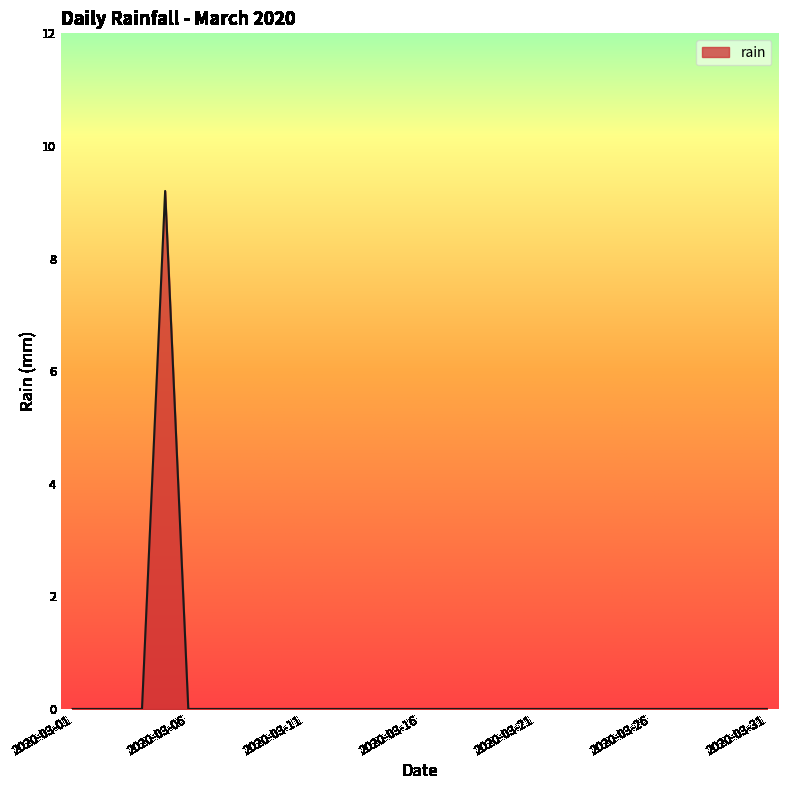

Count the values in the range 0 to 1.

30